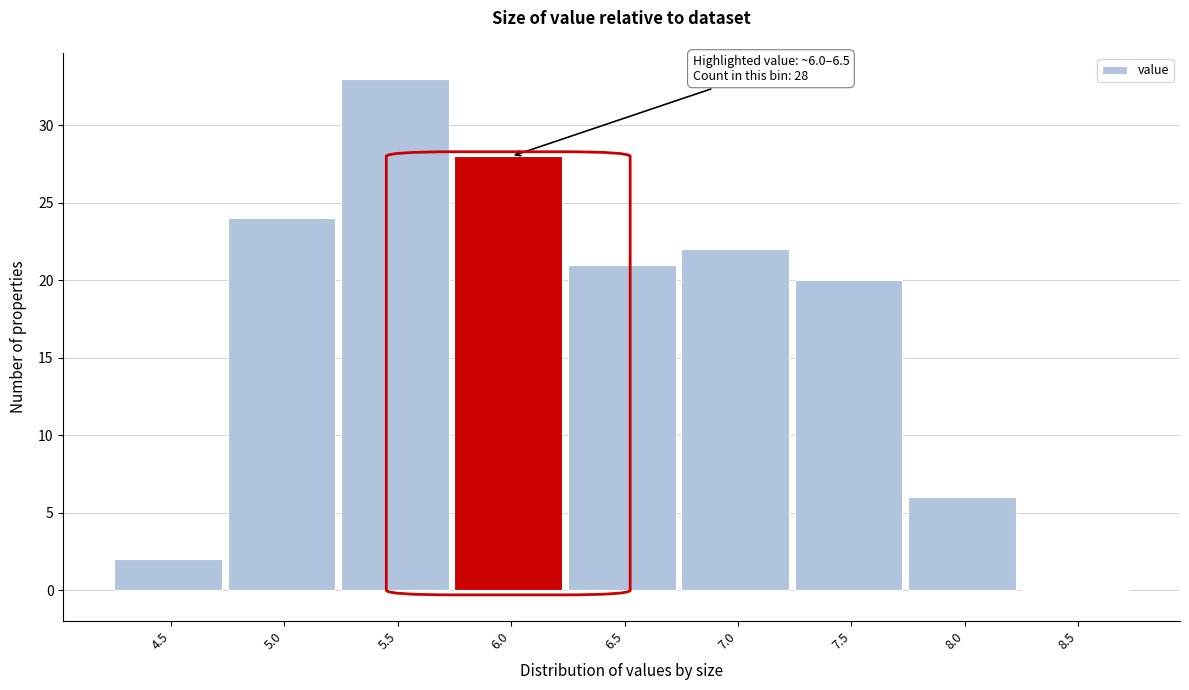

Reading left to right, what are all the values shown in this chart?

4.5=2	5.0=24	5.5=33	6.0=28	6.5=21	7.0=22	7.5=20	8.0=6	8.5=0